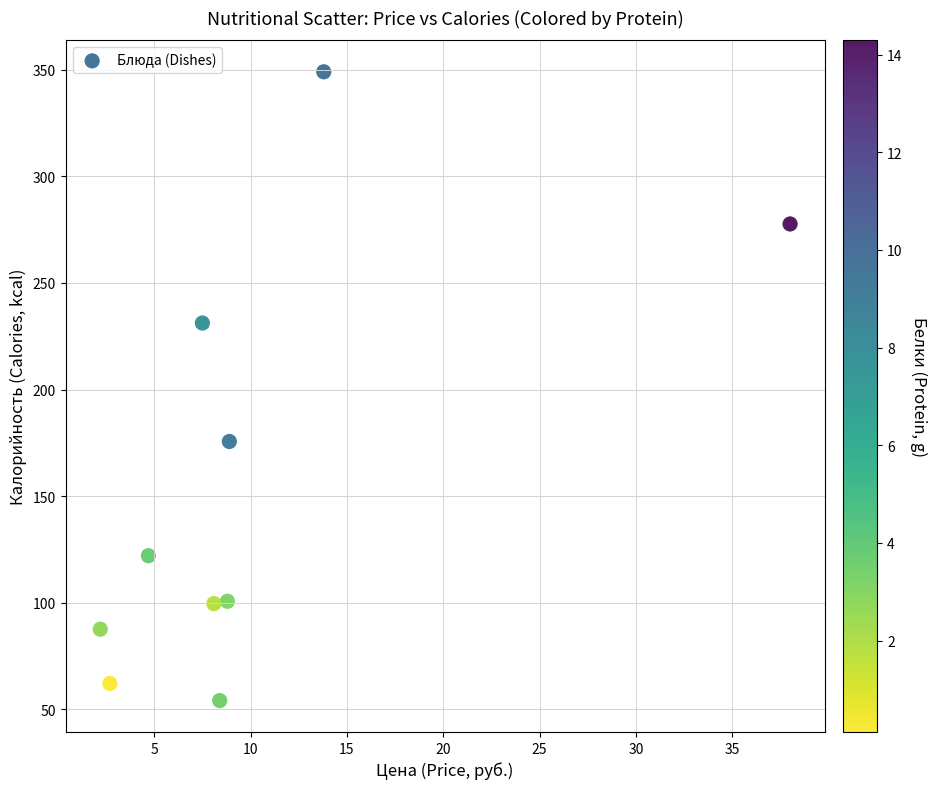

What Y value in the scatter plot is closest to 201?

175.6